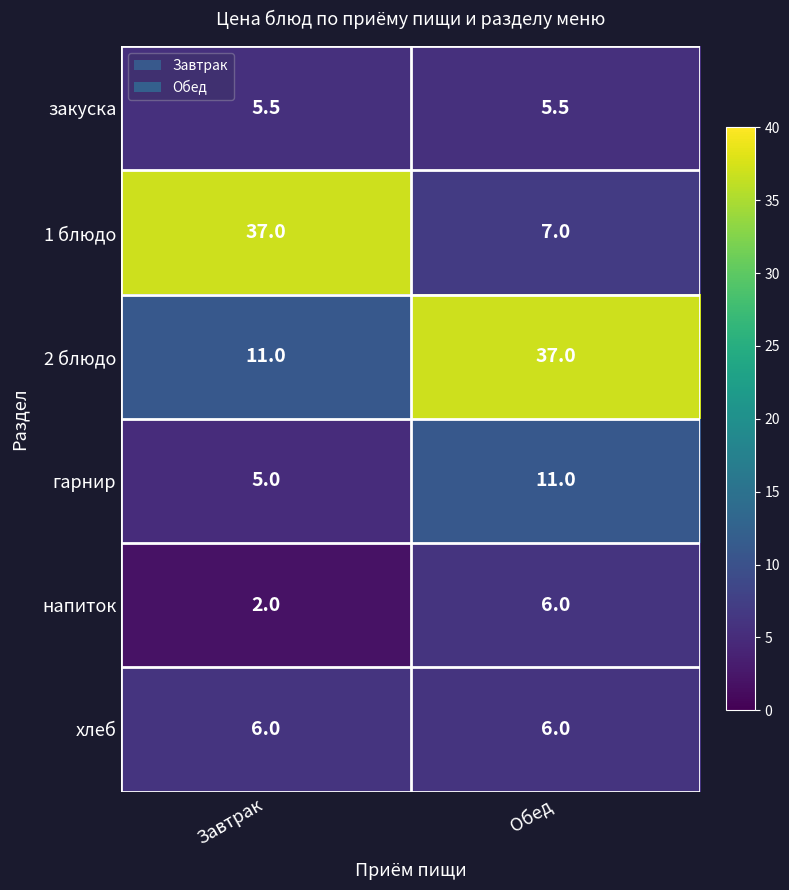

True or false: хлеб has a value of 4.2 at Обед.

False